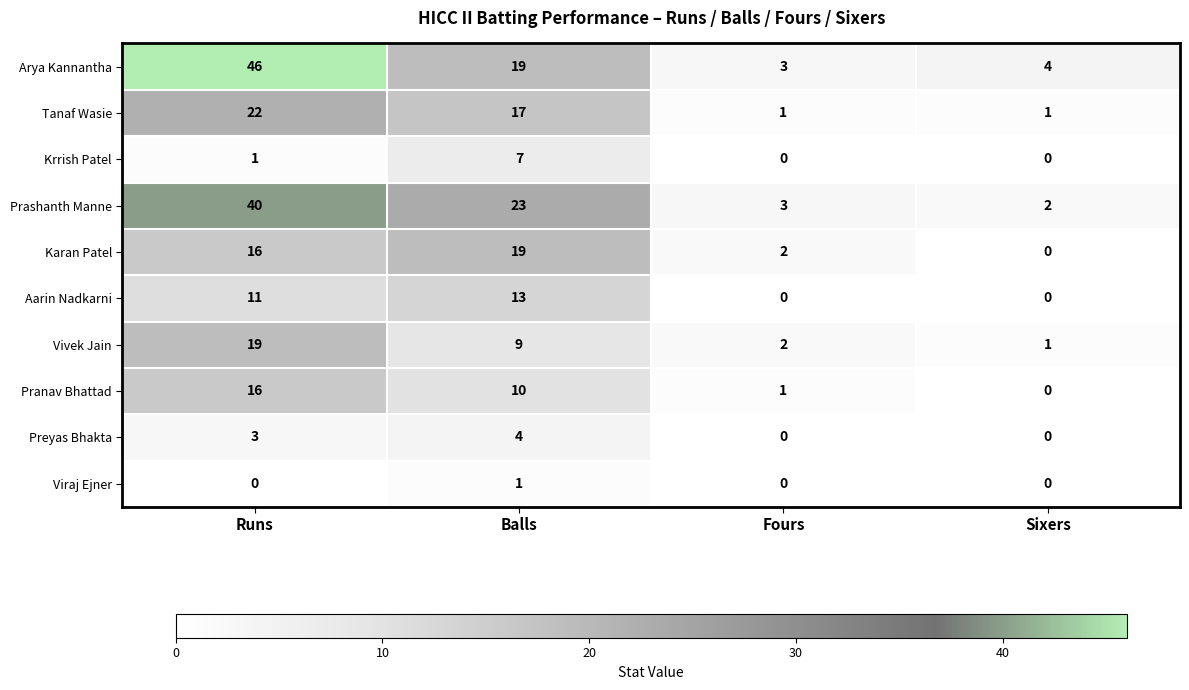

How many values in Viraj Ejner are above zero?

1